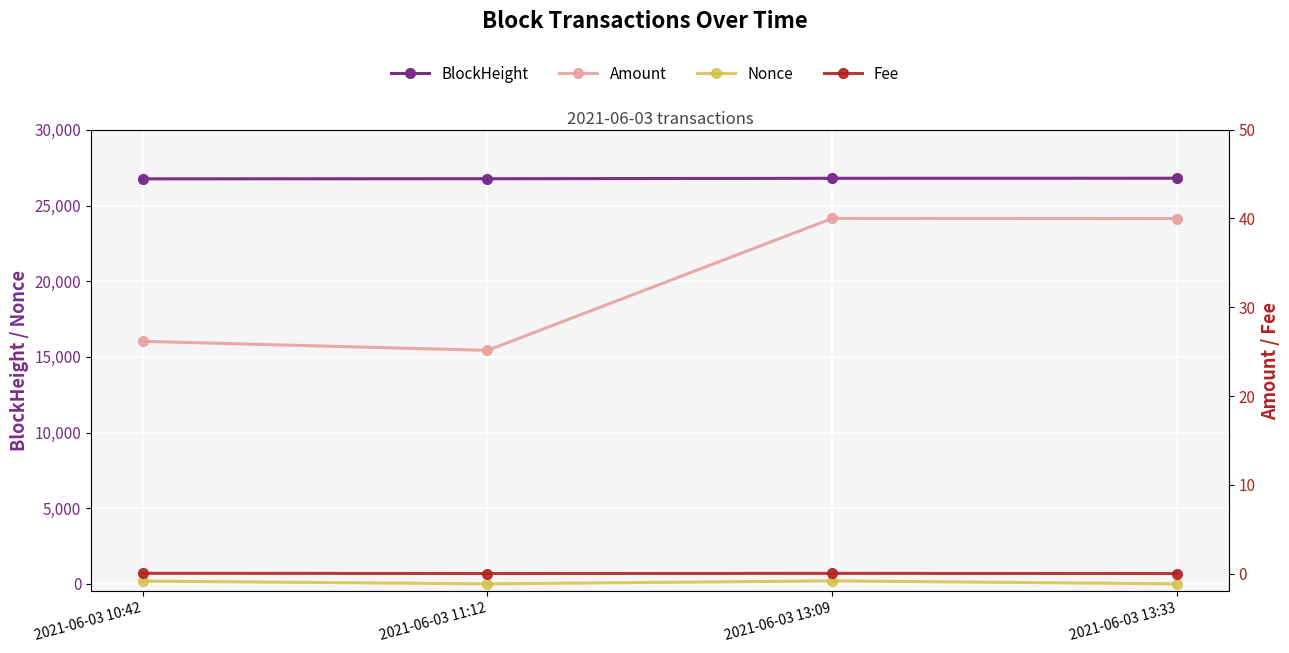

What is the total value across all series at 2021-06-03 13:33?

26851.0